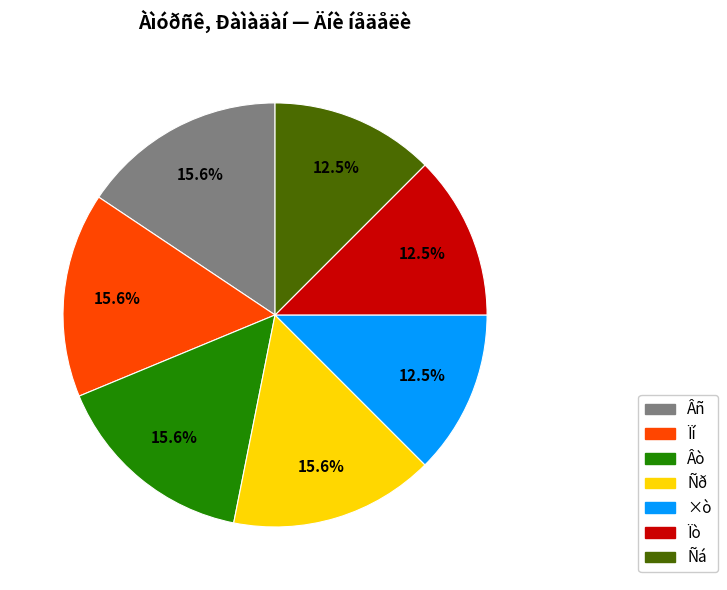

Is there any slice that represents more than half of the pie?

No